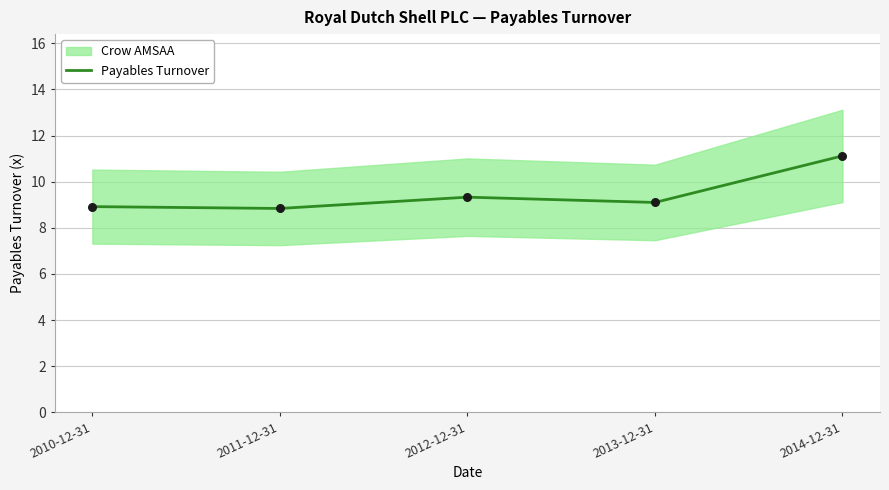

Which has a higher value, 2014-12-31 or 2013-12-31?

2014-12-31